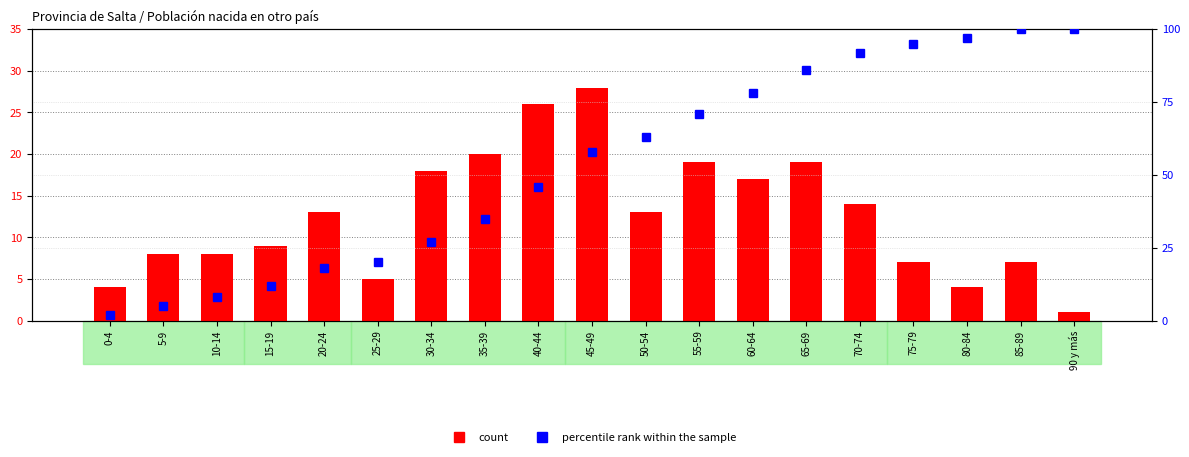

What is the value of the count bar at the 19th from the left?

1